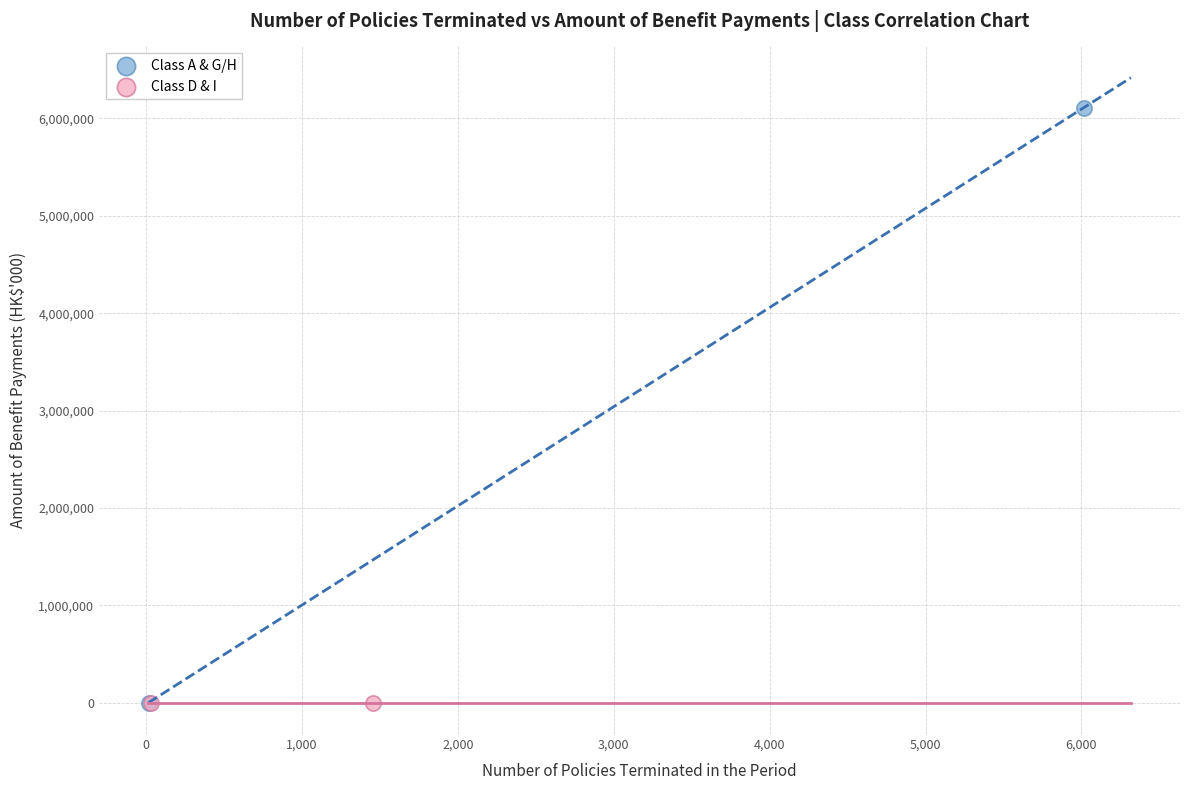

What are all the series names shown in the legend?

Class A & G/H, Class D & I